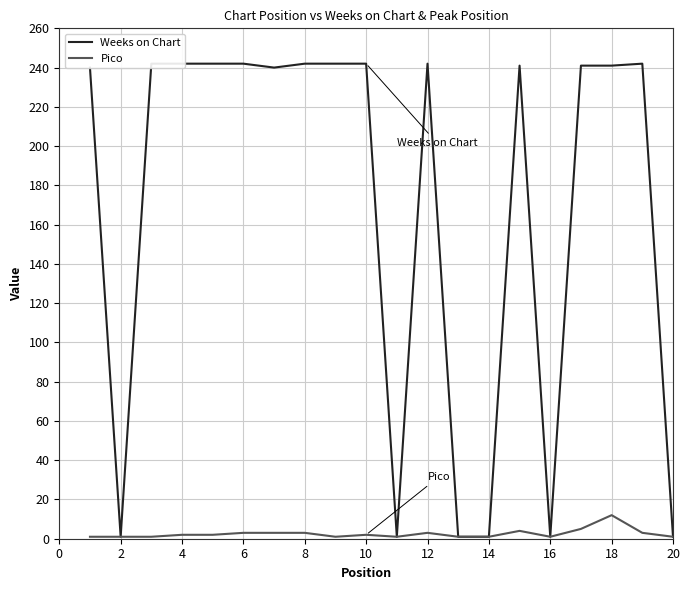

What is the value of the Pico point at the 4th from the left?

2